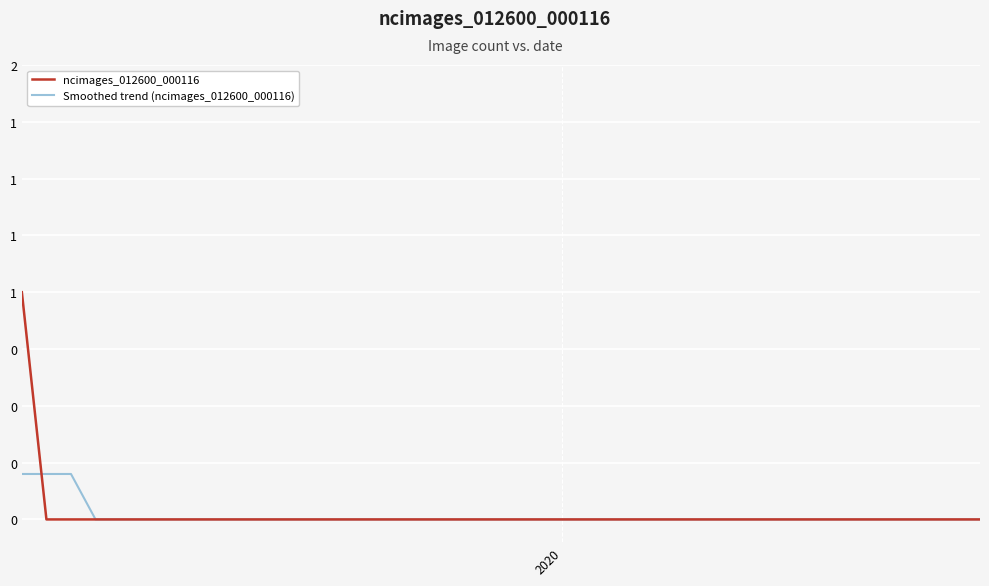

What are all the series names shown in the legend?

ncimages_012600_000116, Smoothed trend (ncimages_012600_000116)